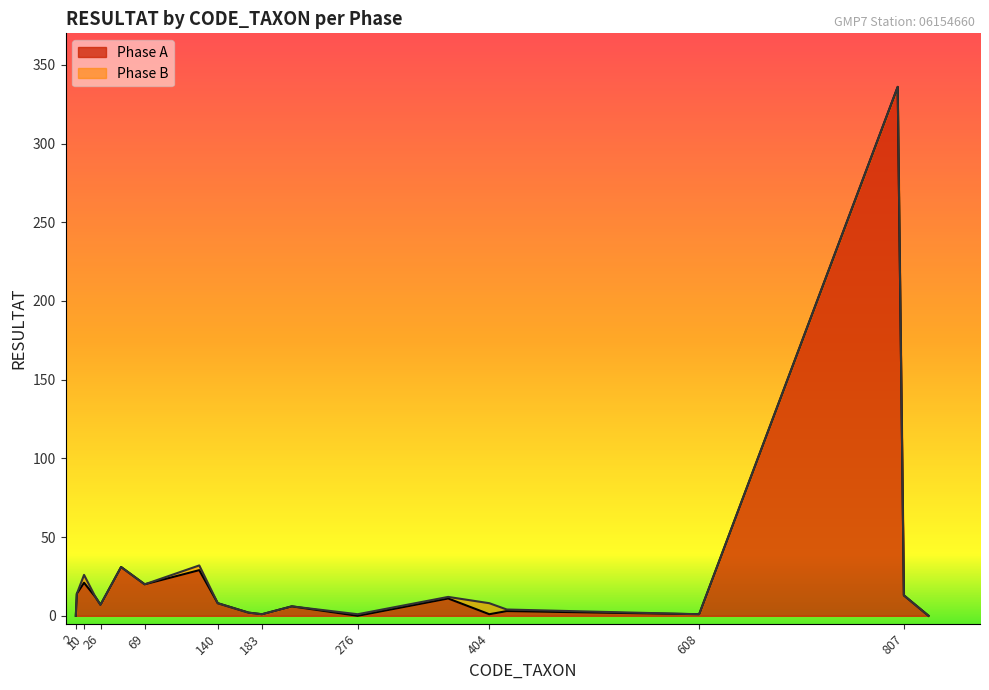

What is the value of the 10th point from the left?

2